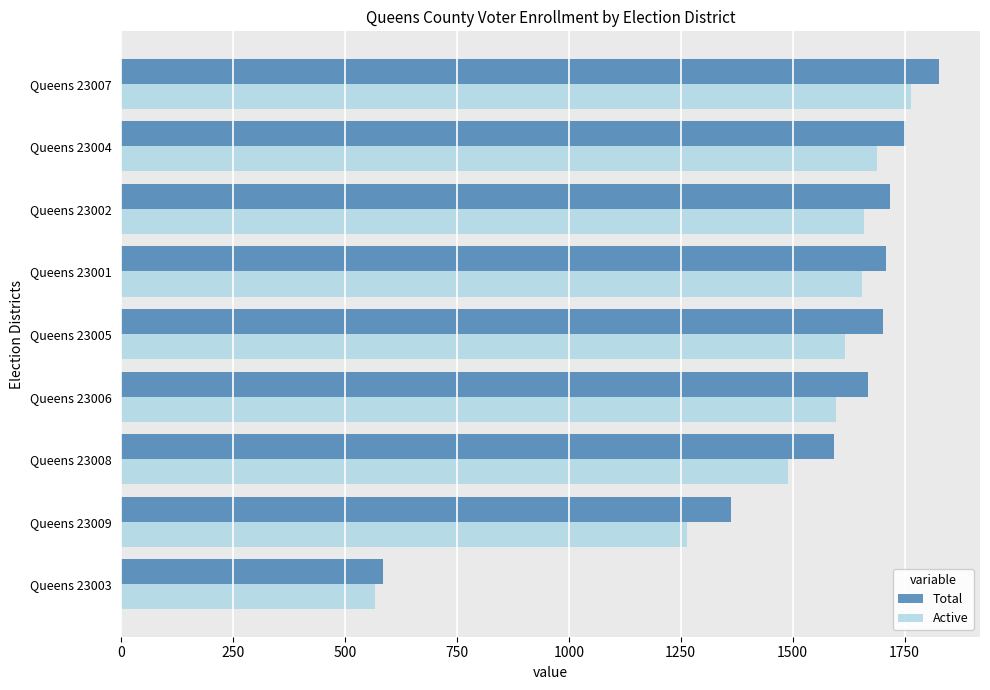

True or false: Total has a value of 2230 at Queens 23008.

False